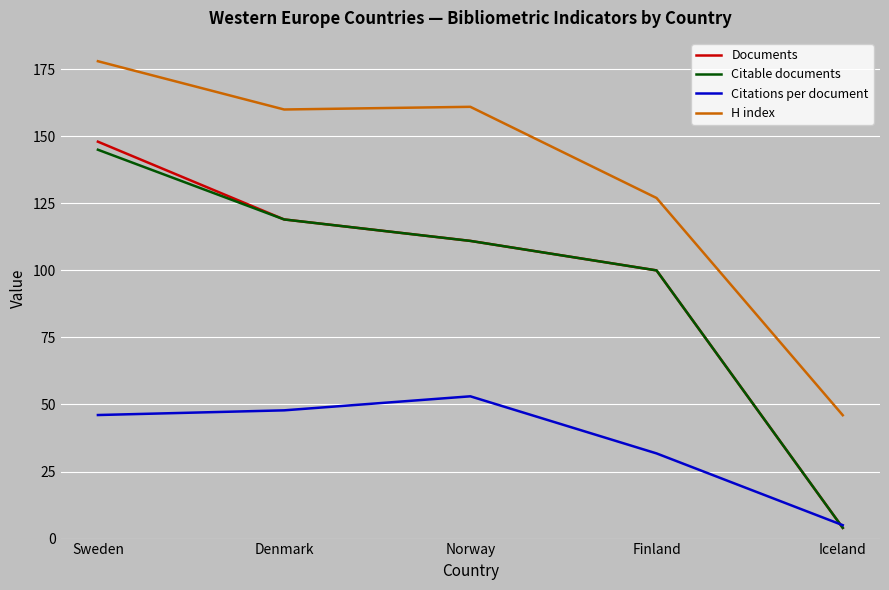

True or false: Documents and H index cross at least once.

False